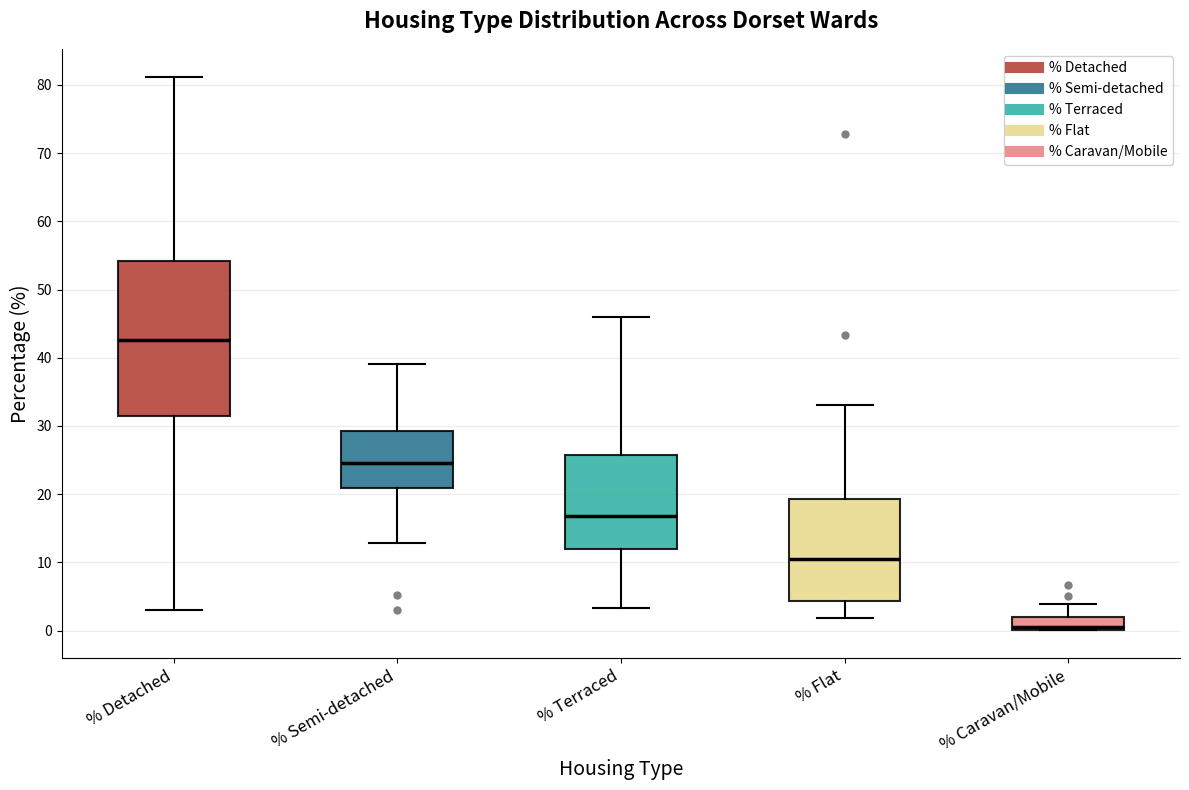

Comparing the boxes themselves (not the whiskers), which one is the tallest?

% Detached